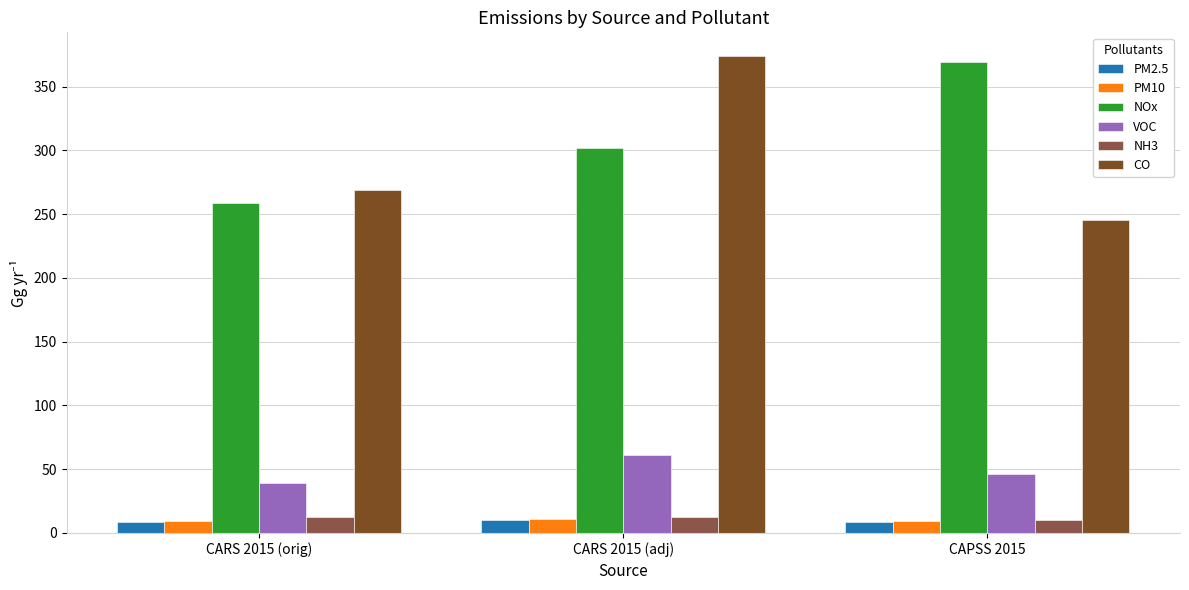

Rank the categories by NOx value from lowest to highest.

CARS 2015 (orig), CARS 2015 (adj), CAPSS 2015